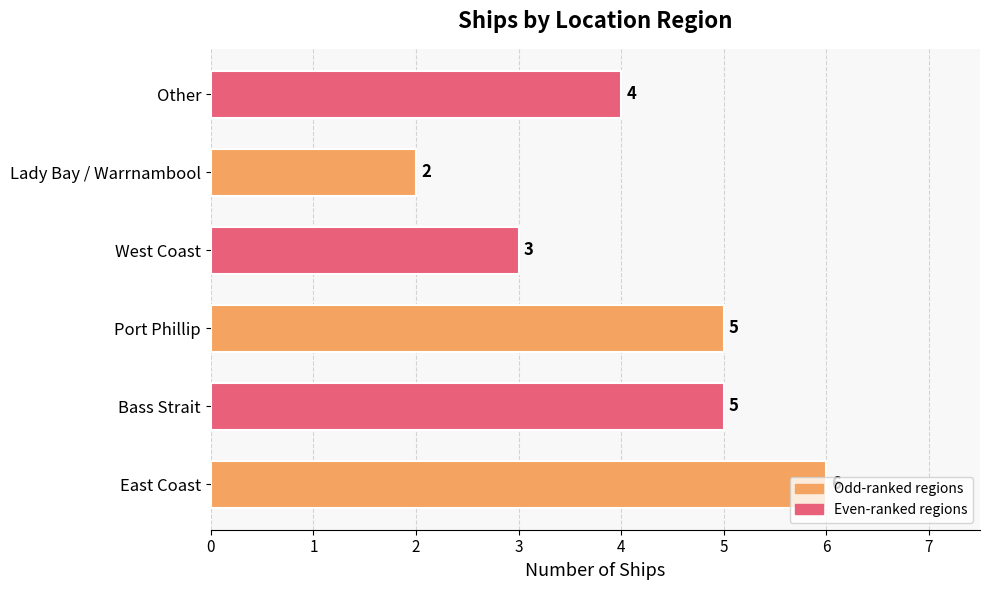

The value at Lady Bay / Warrnambool is 1. True or false?

False